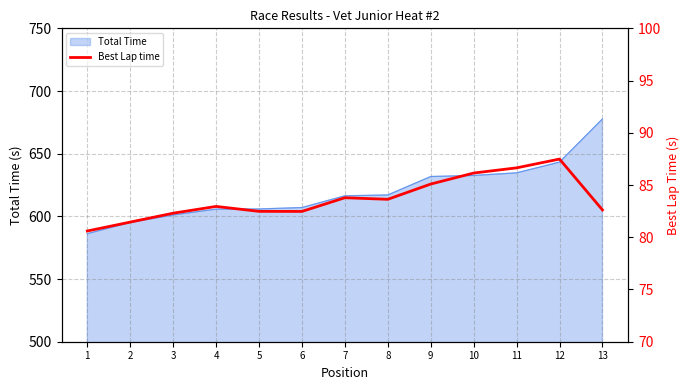

What is the change in value from 8 to 13?

-1.0